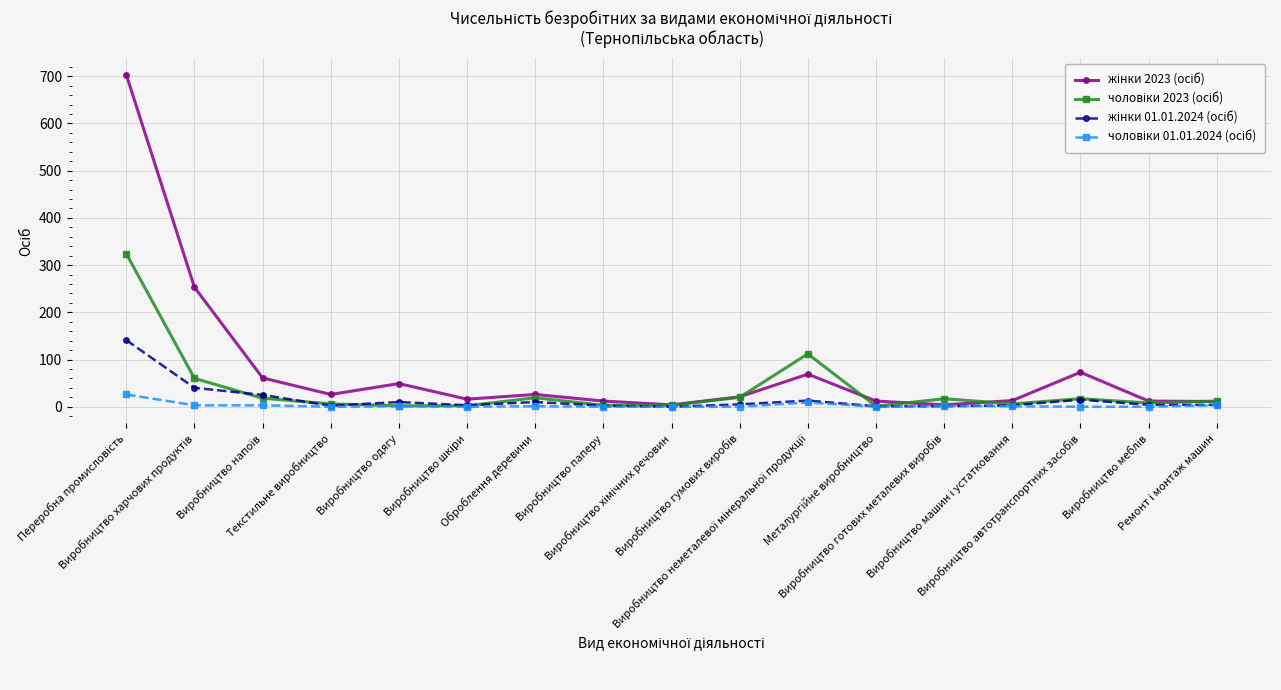

How many data points does each series have?

17